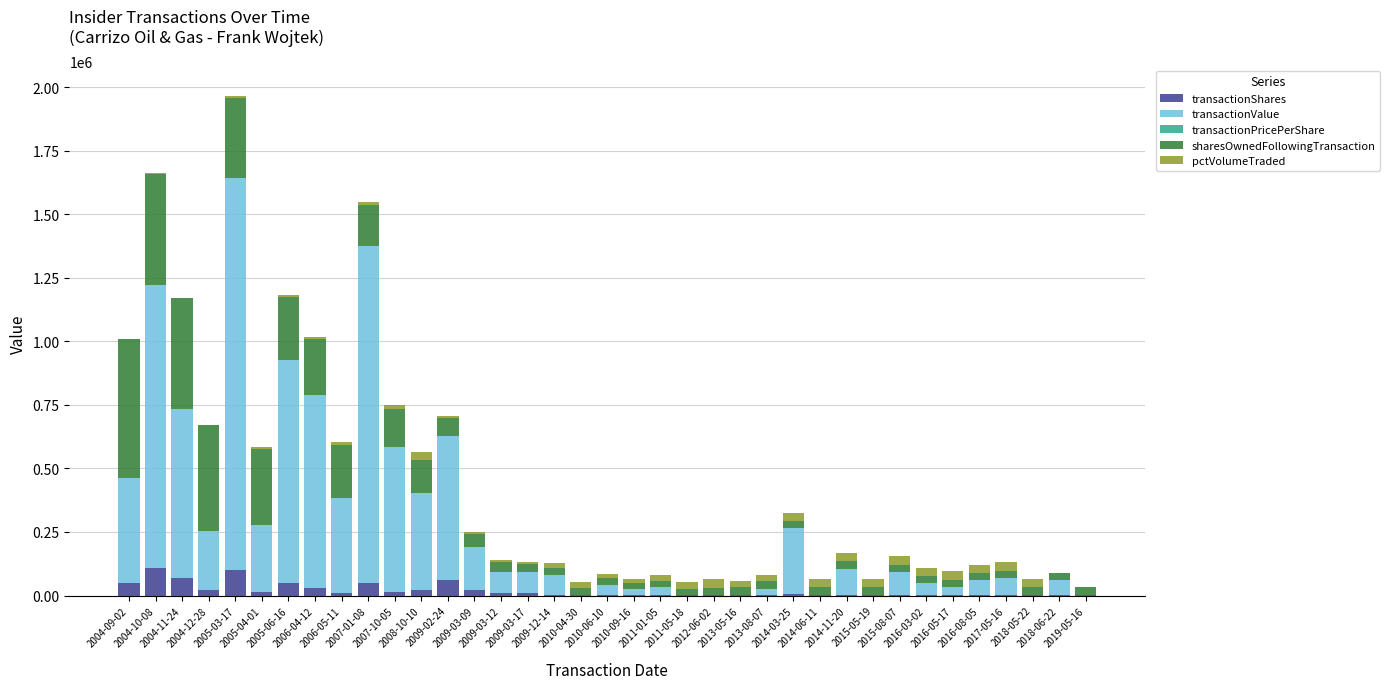

What is the maximum value for transactionShares?

110000.0